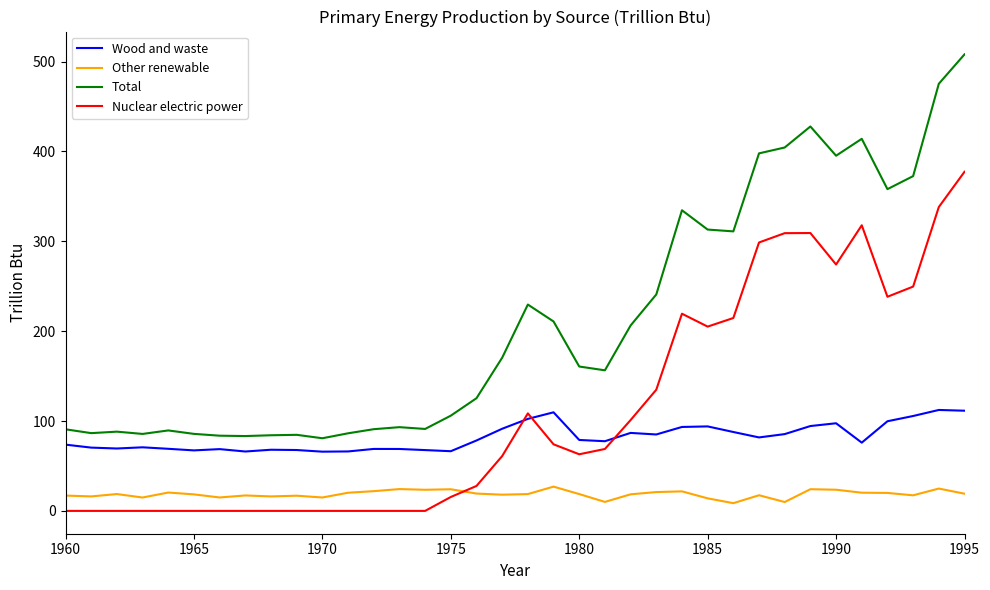

True or false: Other renewable and Wood and waste intersect in this chart.

False